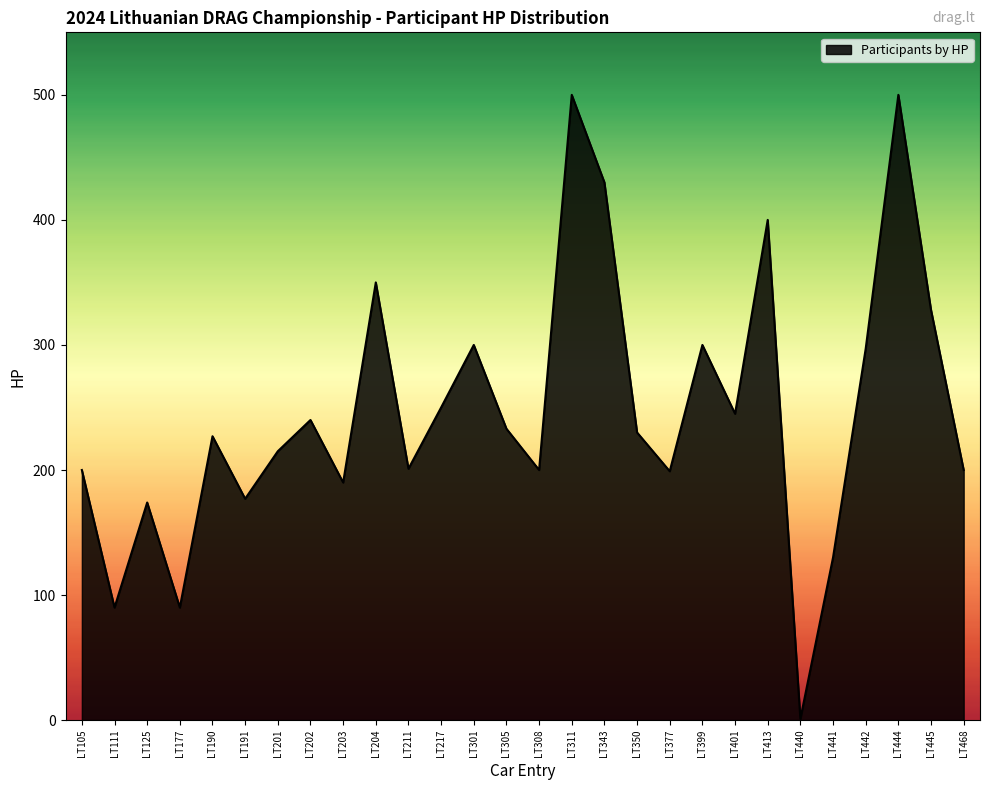

At which category does the chart reach its minimum across all series?

LT440